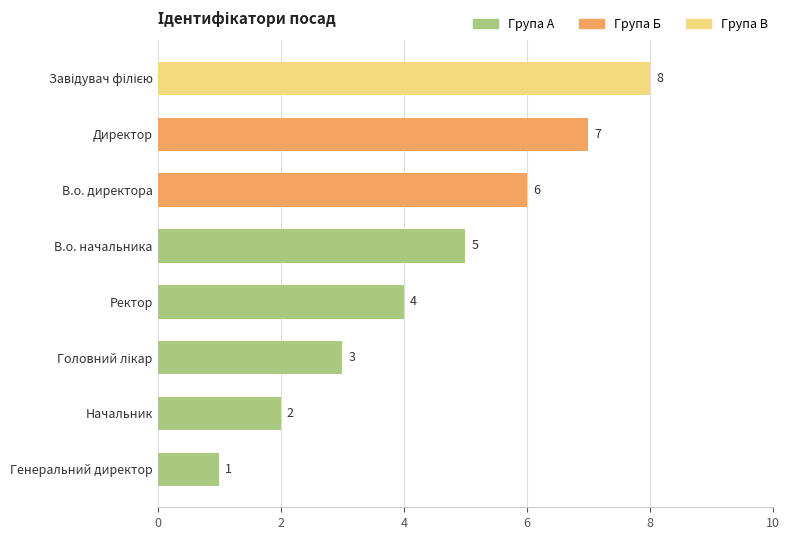

The value at Ректор is 4. True or false?

True